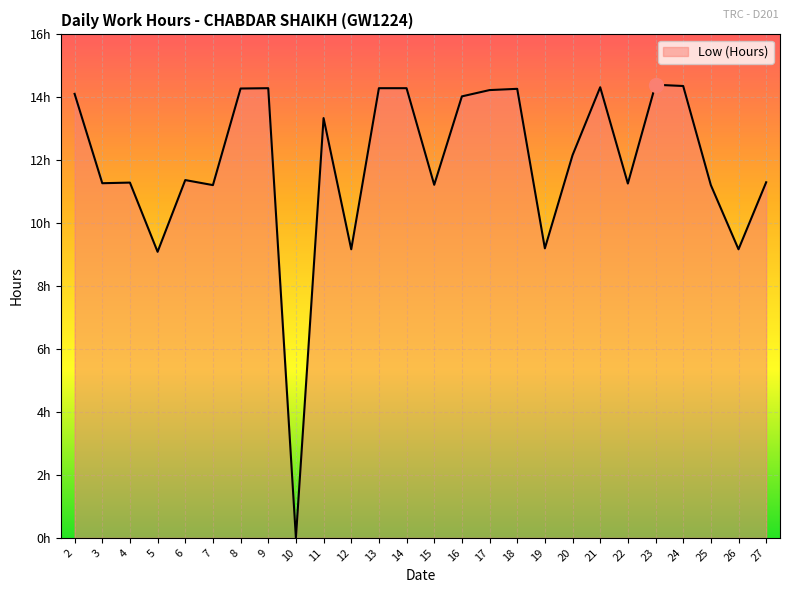

What is the difference between the second highest and second lowest values?

5.3